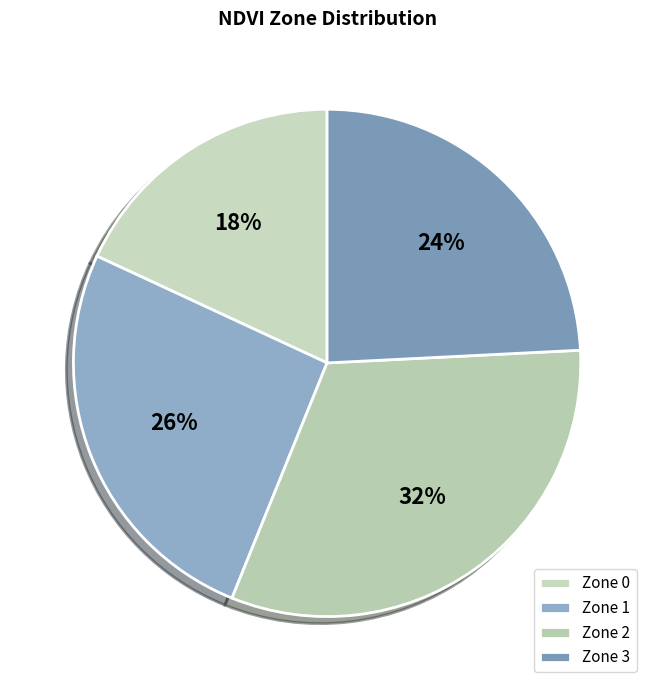

Rank the categories by value from highest to lowest.

Zone 2, Zone 1, Zone 3, Zone 0